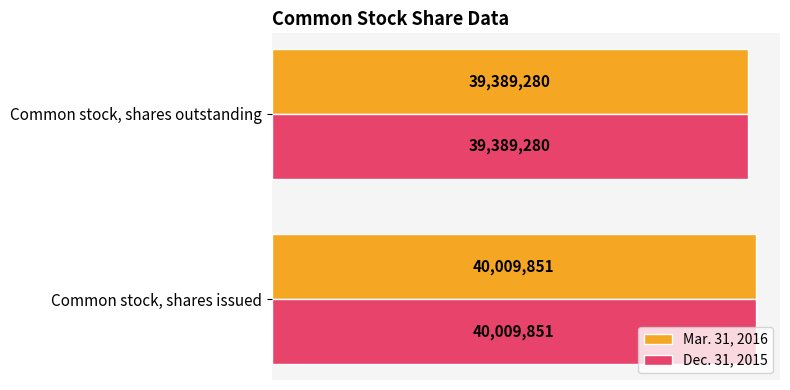

What are all the series names shown in the legend?

Mar. 31, 2016, Dec. 31, 2015